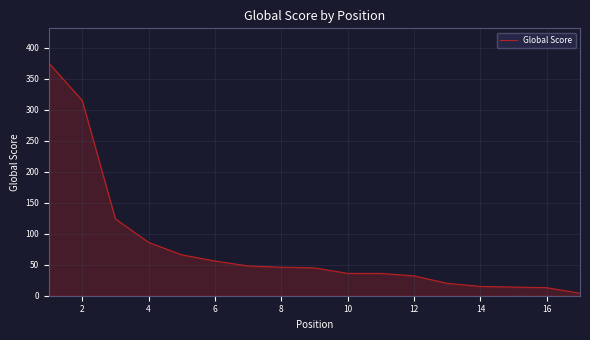

What is the difference between the maximum and minimum values?

371